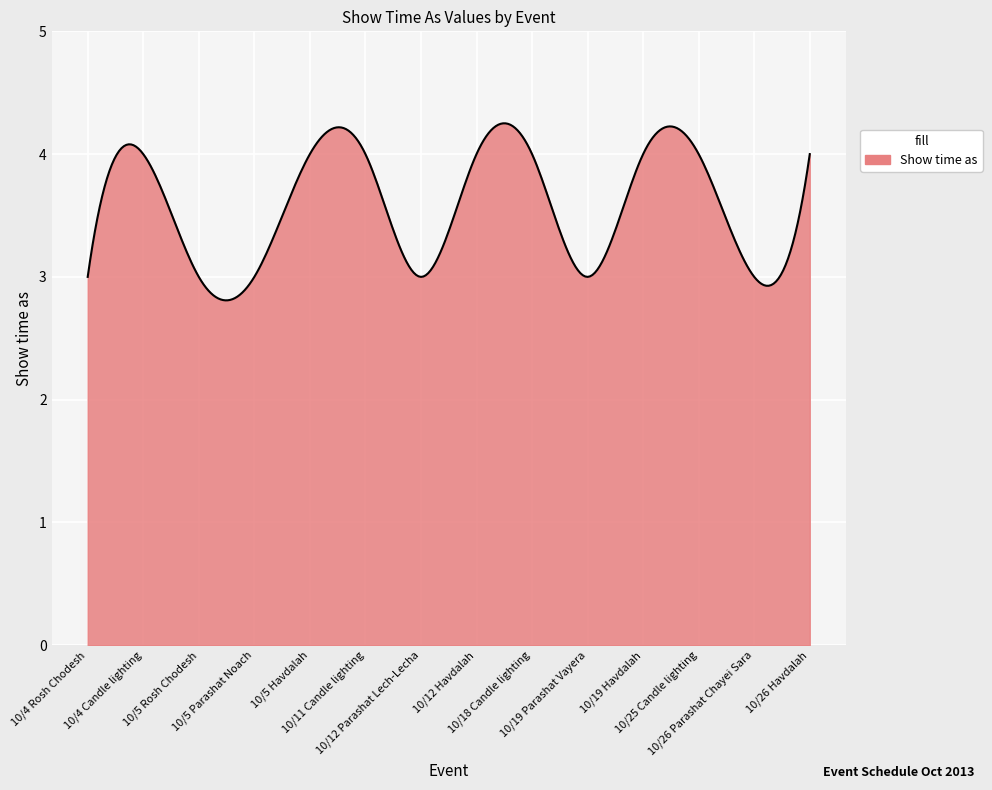

What is the difference between the maximum and minimum values?

1.4